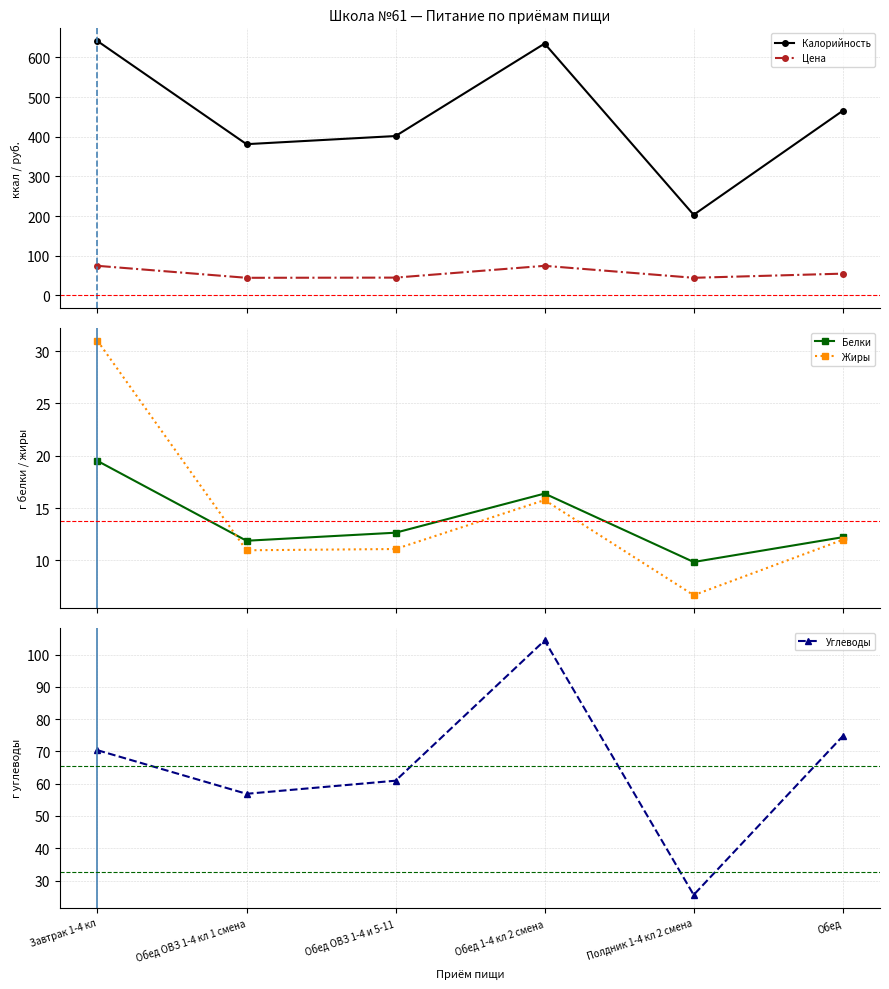

The value of Калорийность at Обед ОВЗ 1-4 и 5-11 is 704.0. True or false?

False